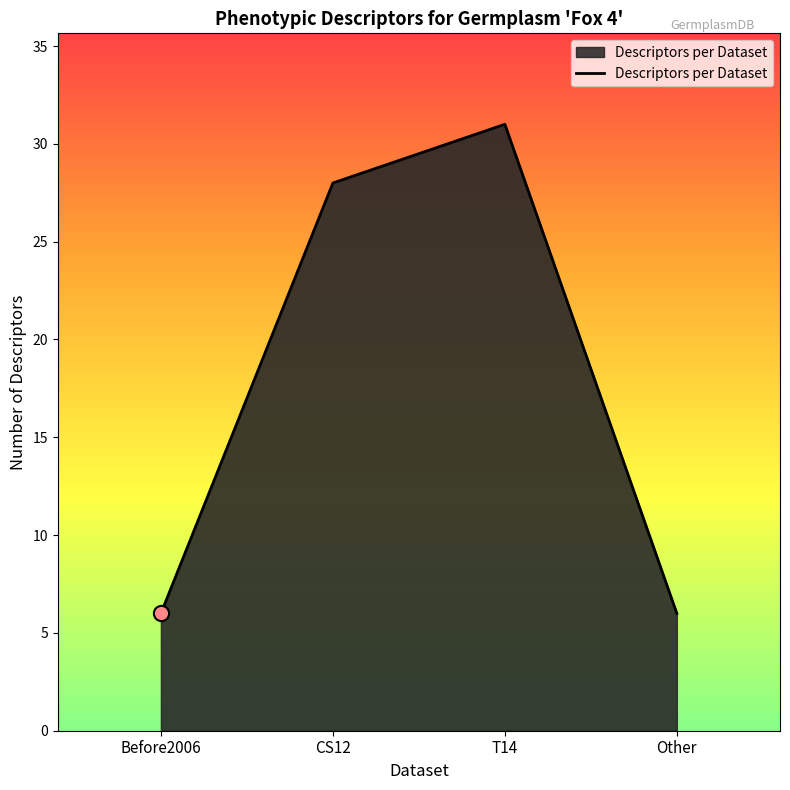

What is the change in value from CS12 to Other?

-22